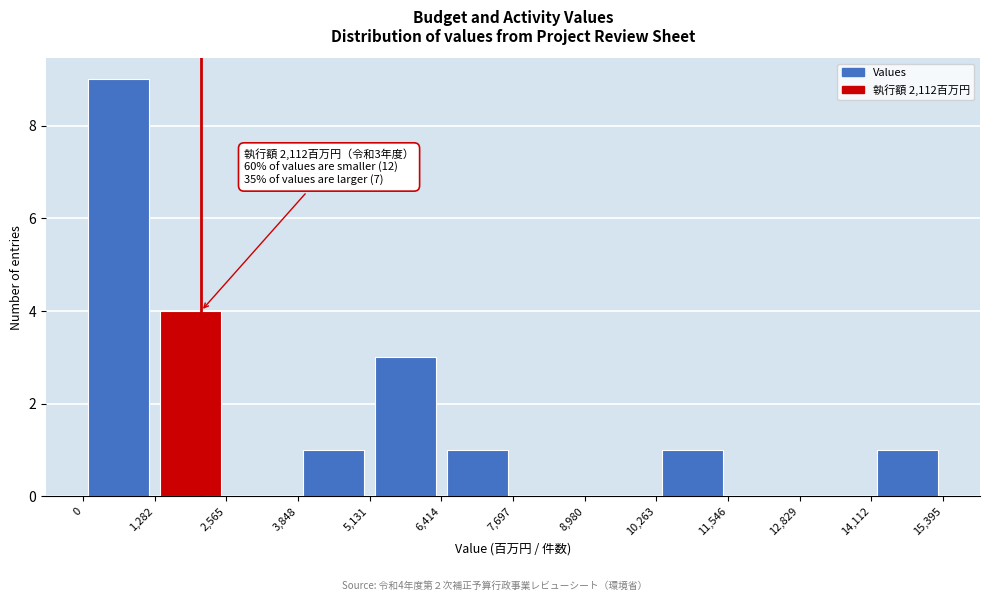

Which range on the x-axis has the tallest bar?

0 to 1,282